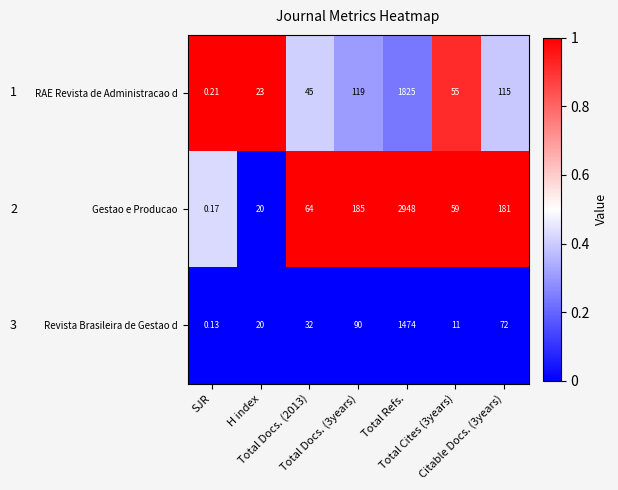

Which series has the widest spread of values?

Gestao e Producao